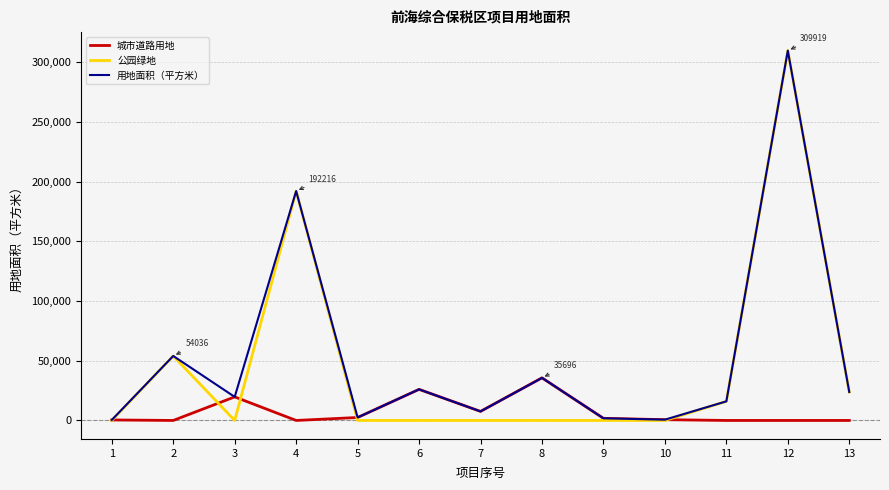

List the series in order of their overall mean, highest first.

用地面积（平方米）, 公园绿地, 城市道路用地